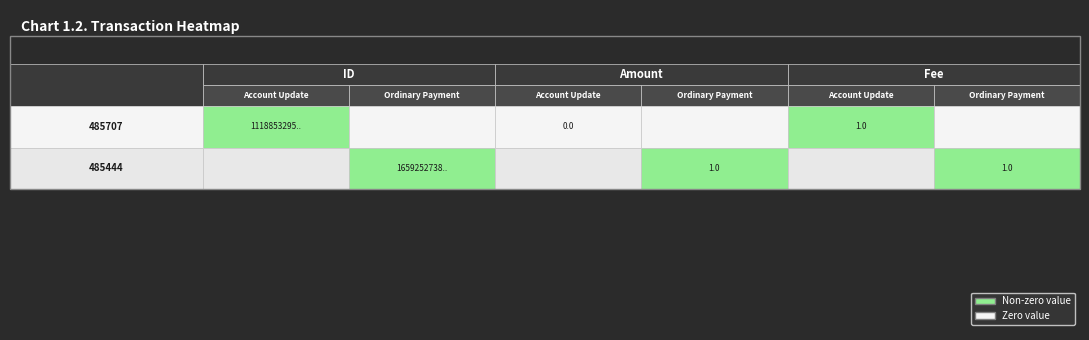

Is the value of 485707 at 485444 greater than the value of 485444 at 485444?

No